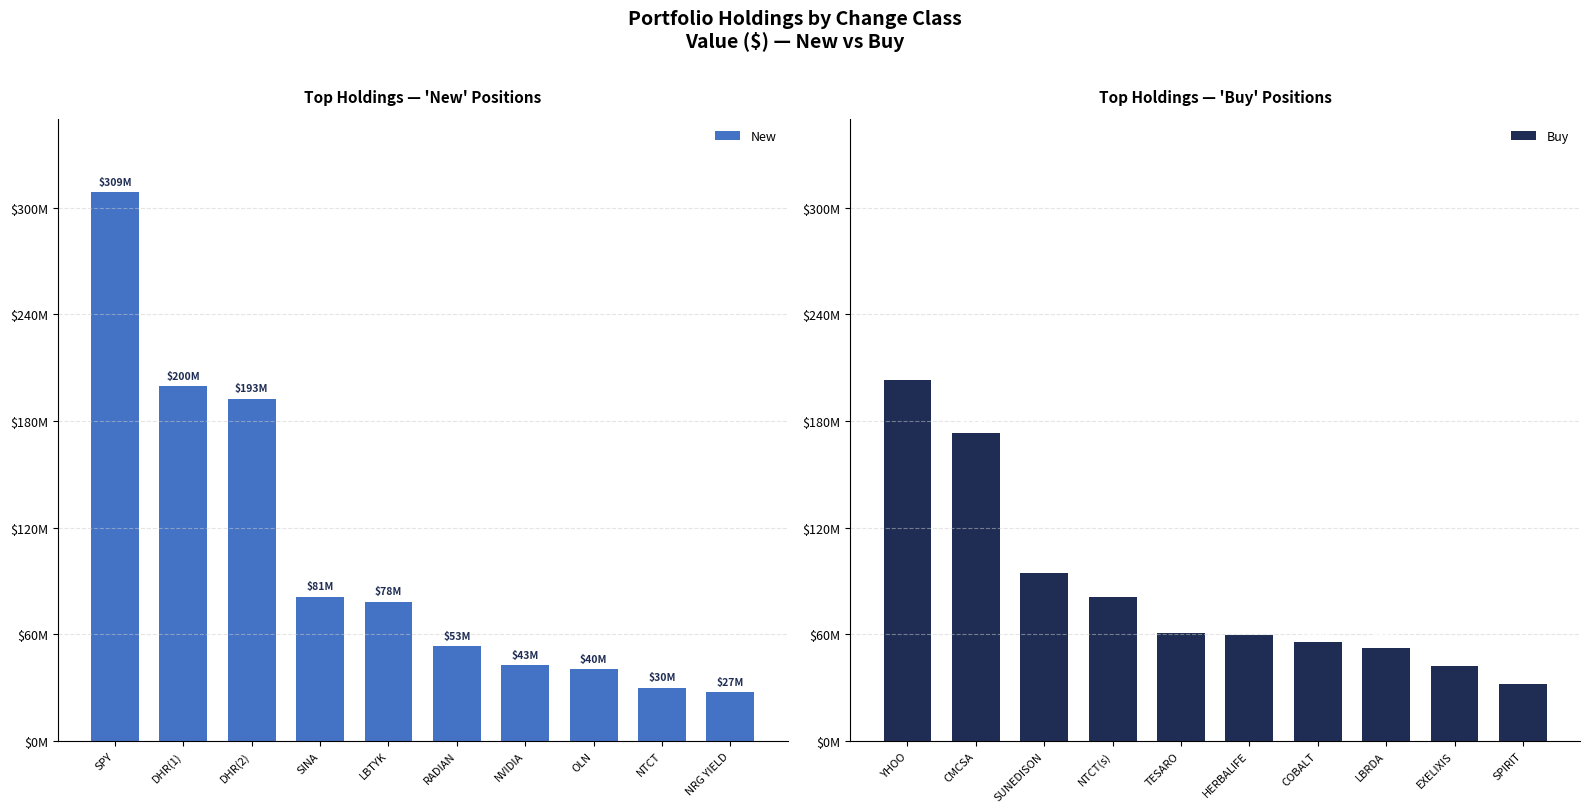

At how many categories does at least one series exceed 98003553?

3